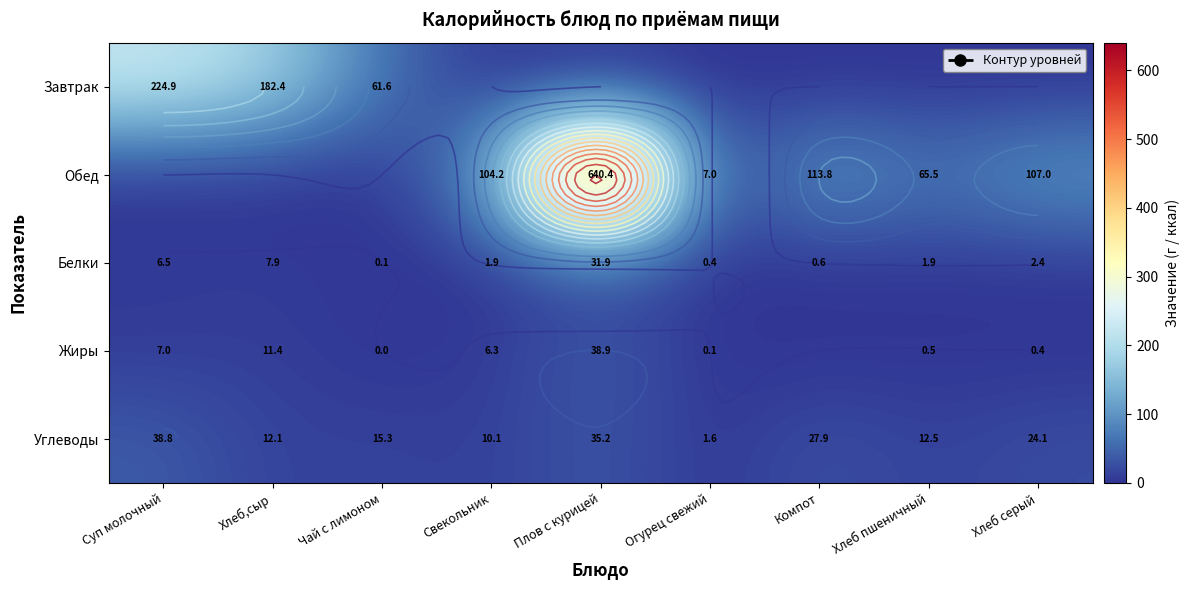

Is it true that Белки equals 57.0 at Плов с курицей?

False